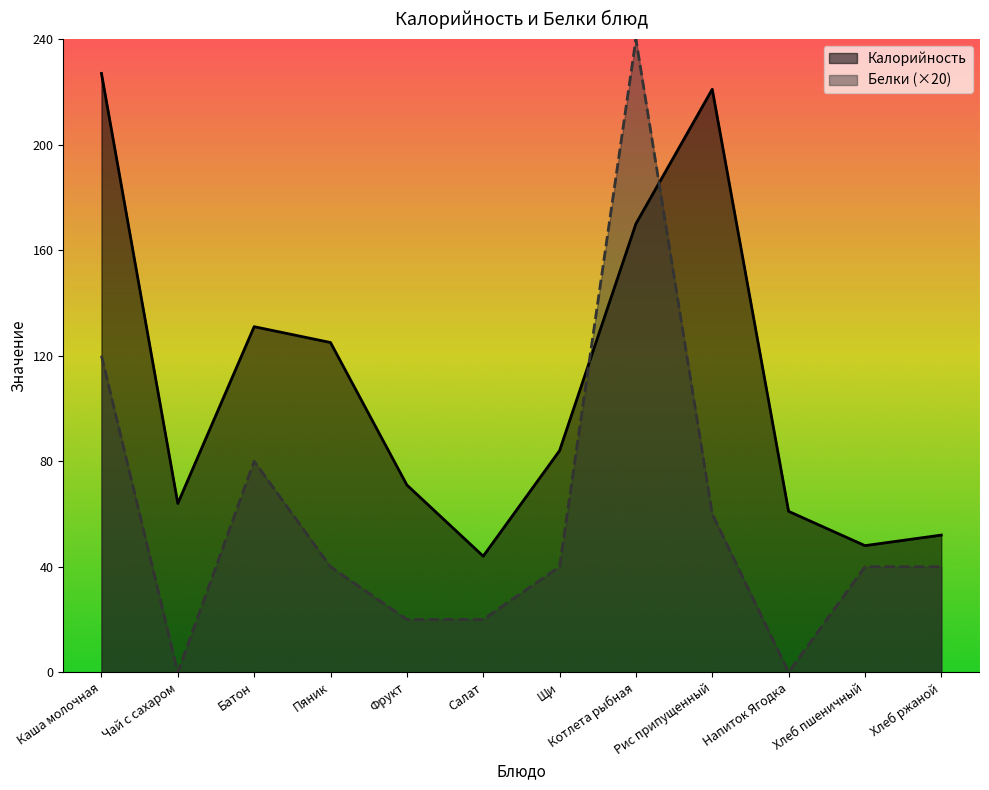

True or false: Белки has a value of 103 at Рис припущенный.

False